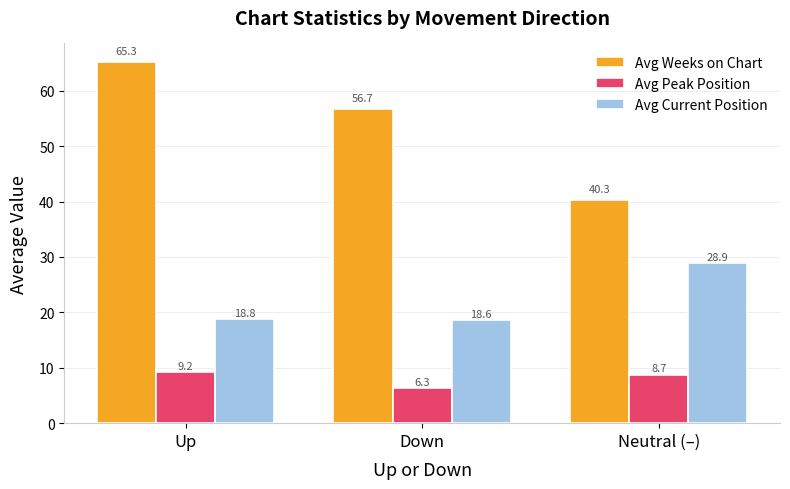

What is the label of the 3rd bar from the left?

Neutral (–)